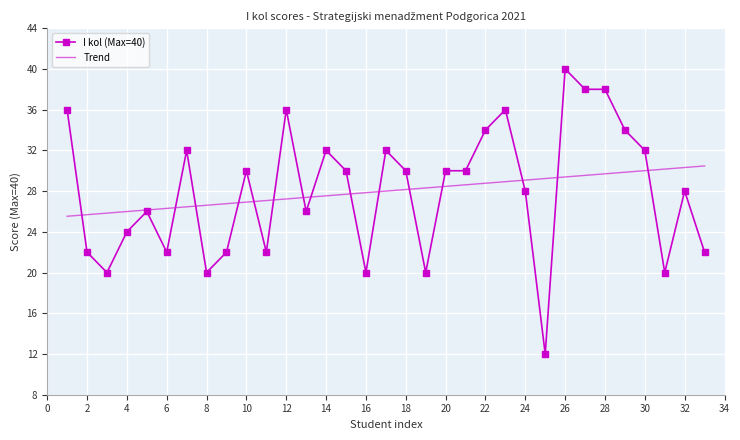

What is the maximum value for I kol (Max=40)?

40.0